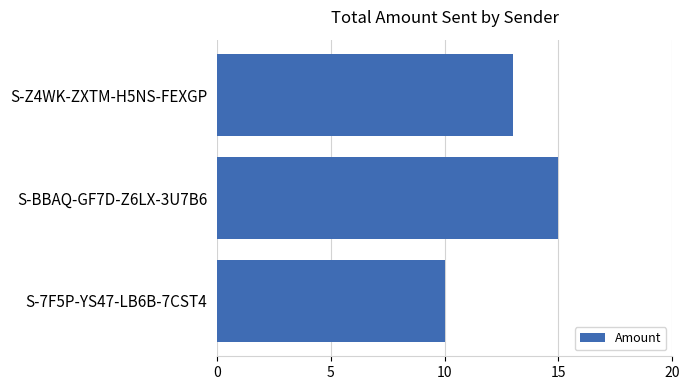

Which category has the lowest value across all series?

S-7F5P-YS47-LB6B-7CST4